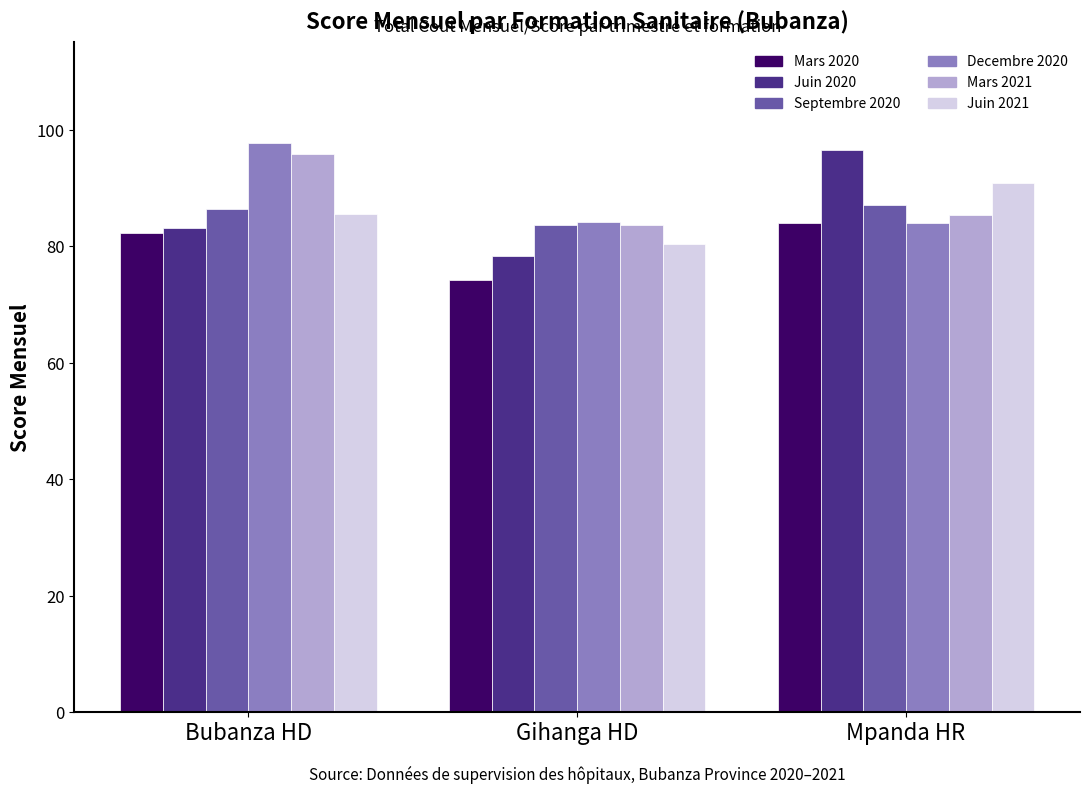

Does the chart contain any negative values?

No